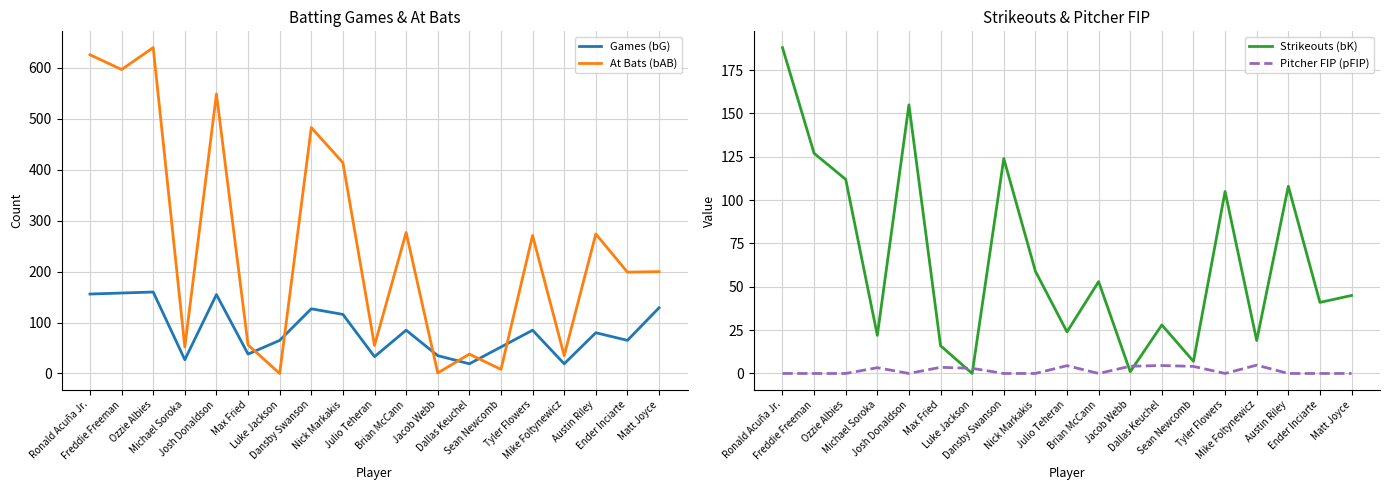

How many categories are shown in the chart?

19